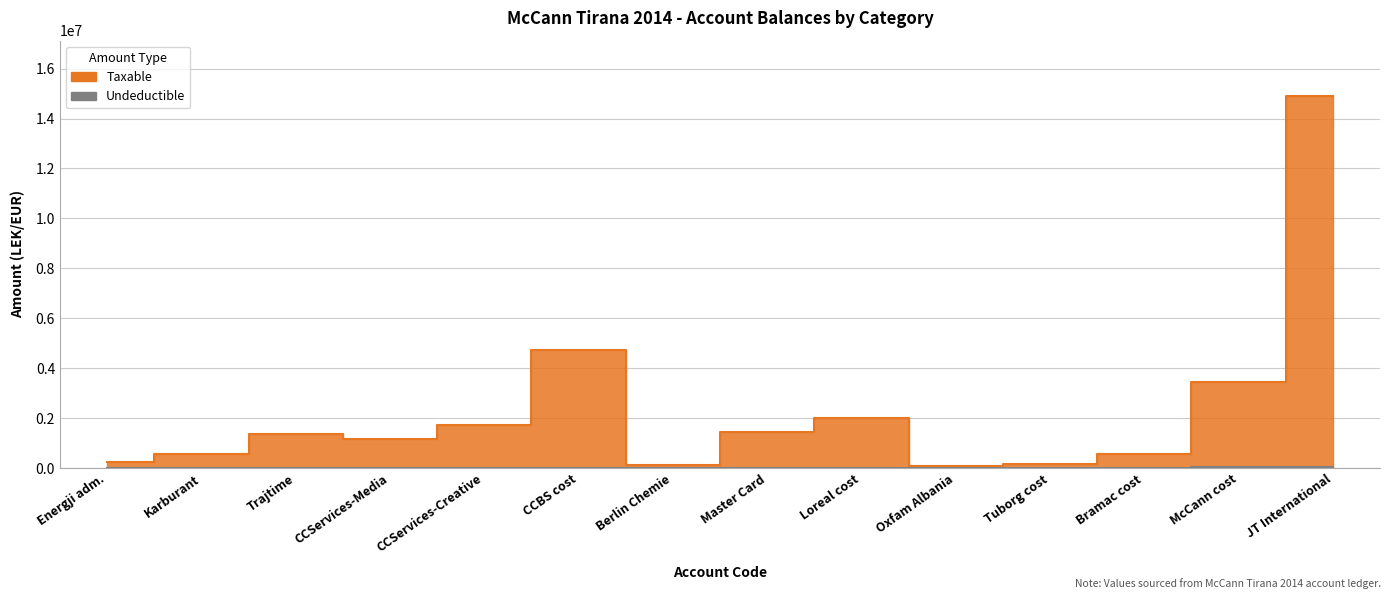

True or false: Taxable and Undeductible intersect in this chart.

False